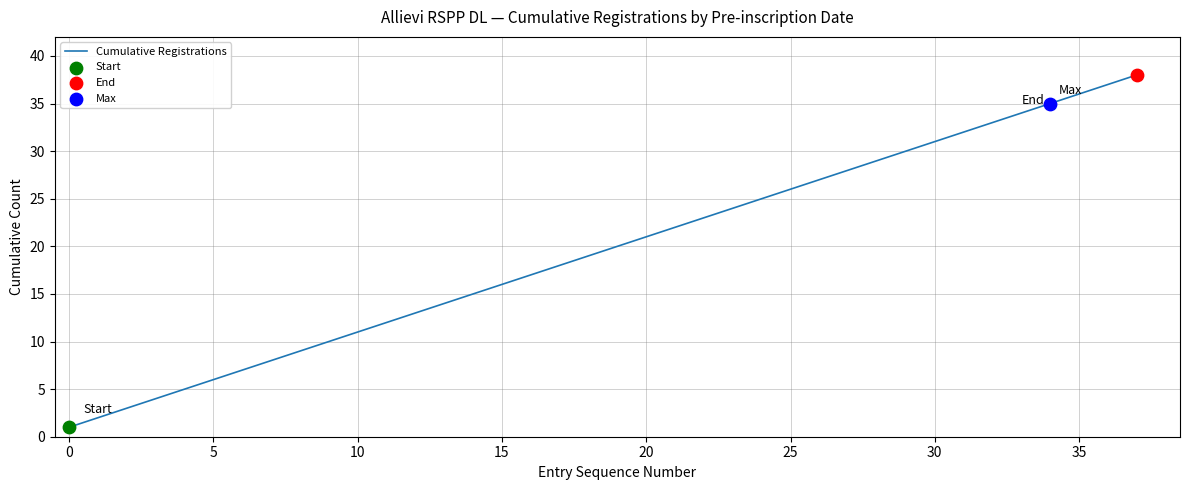

What is the difference between the maximum and minimum values?

37